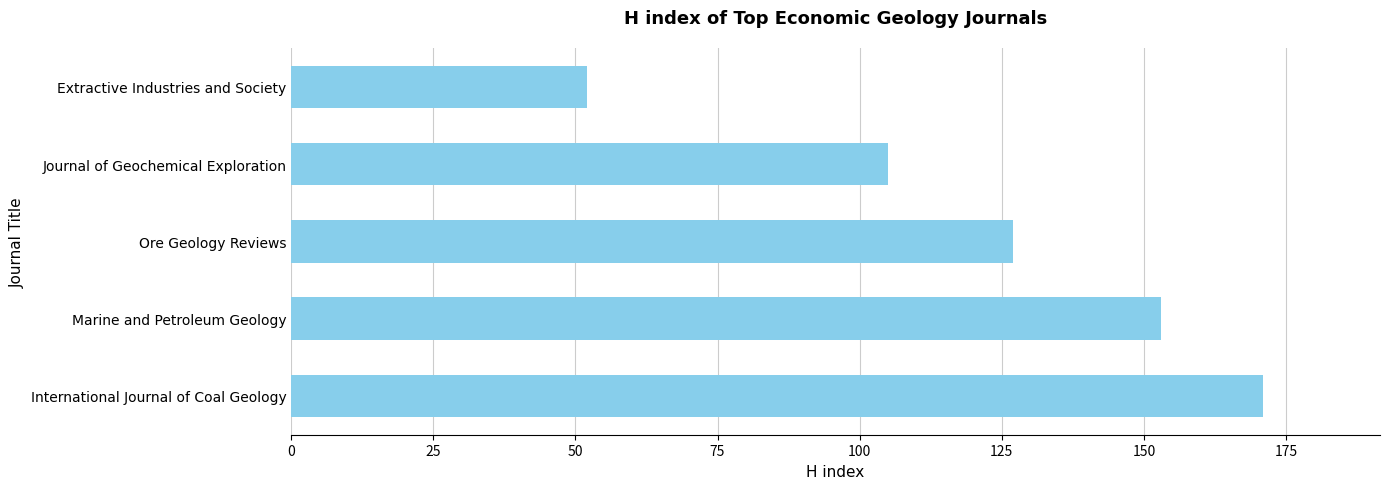

Reading bottom to top, extract all data points from this chart.

International Journal of Coal Geology=171	Marine and Petroleum Geology=153	Ore Geology Reviews=127	Journal of Geochemical Exploration=105	Extractive Industries and Society=52